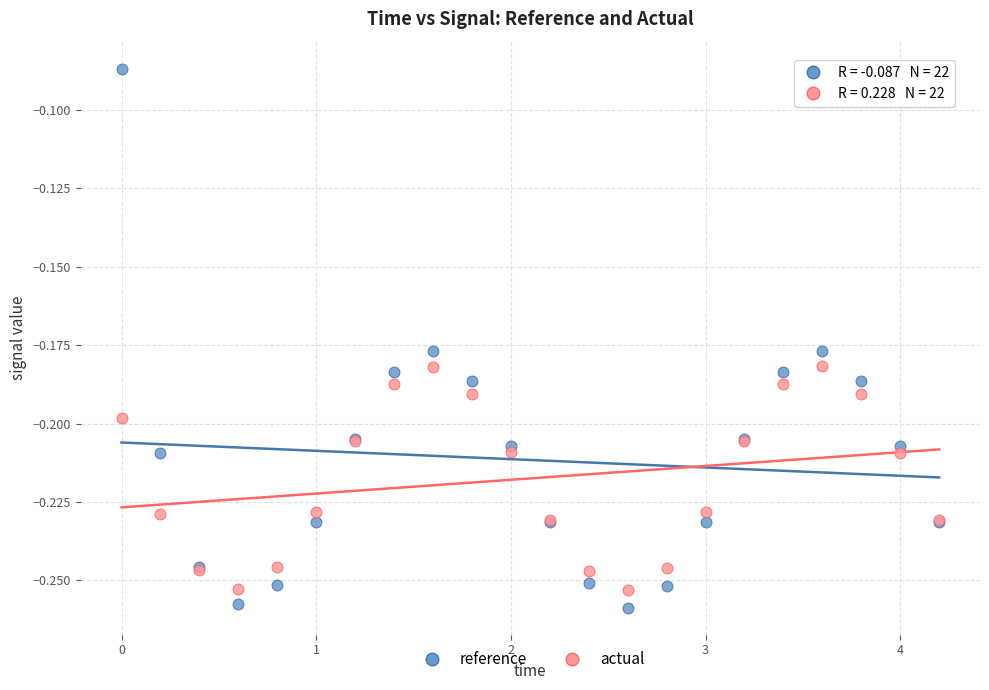

Which series has the largest Y range (max minus min)?

reference